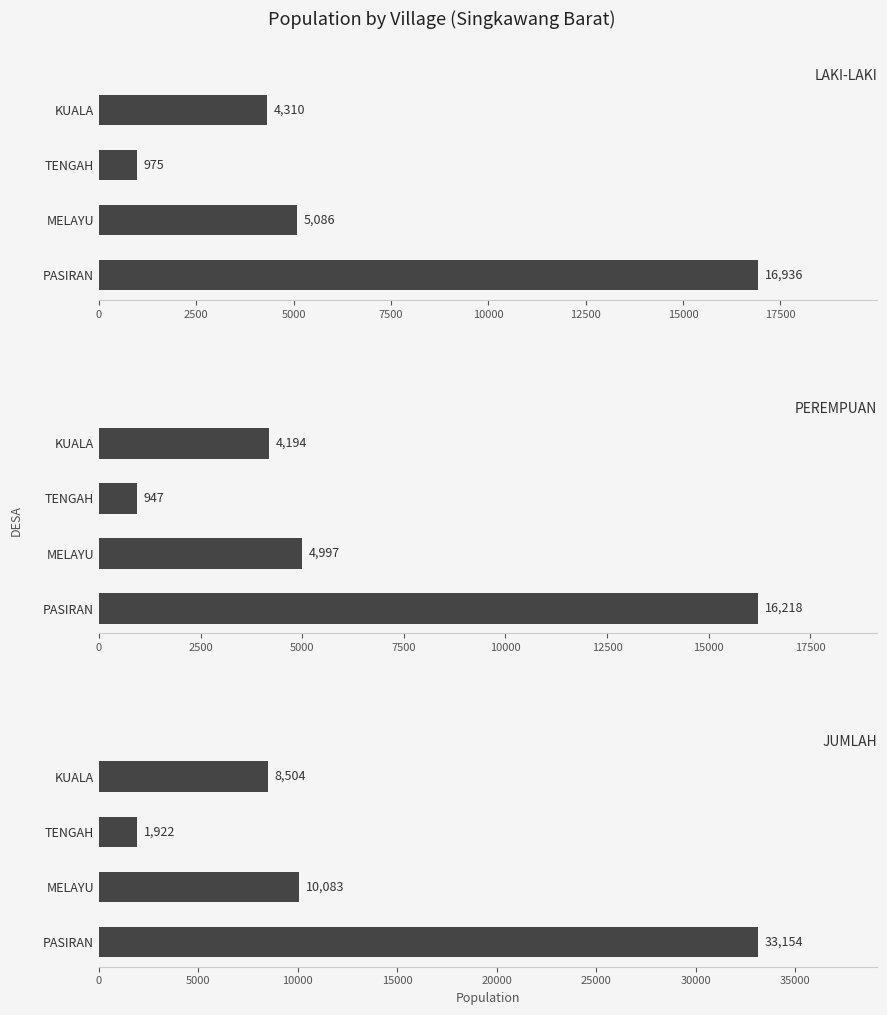

The value of JUMLAH at PASIRAN is 23095. True or false?

False